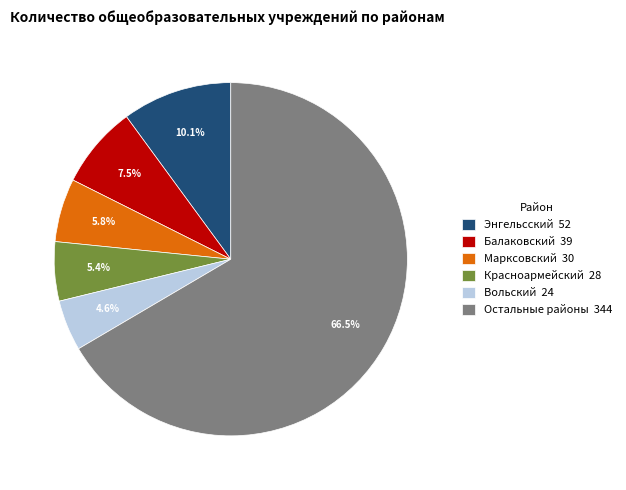

Which slice is the smallest?

Вольский 24